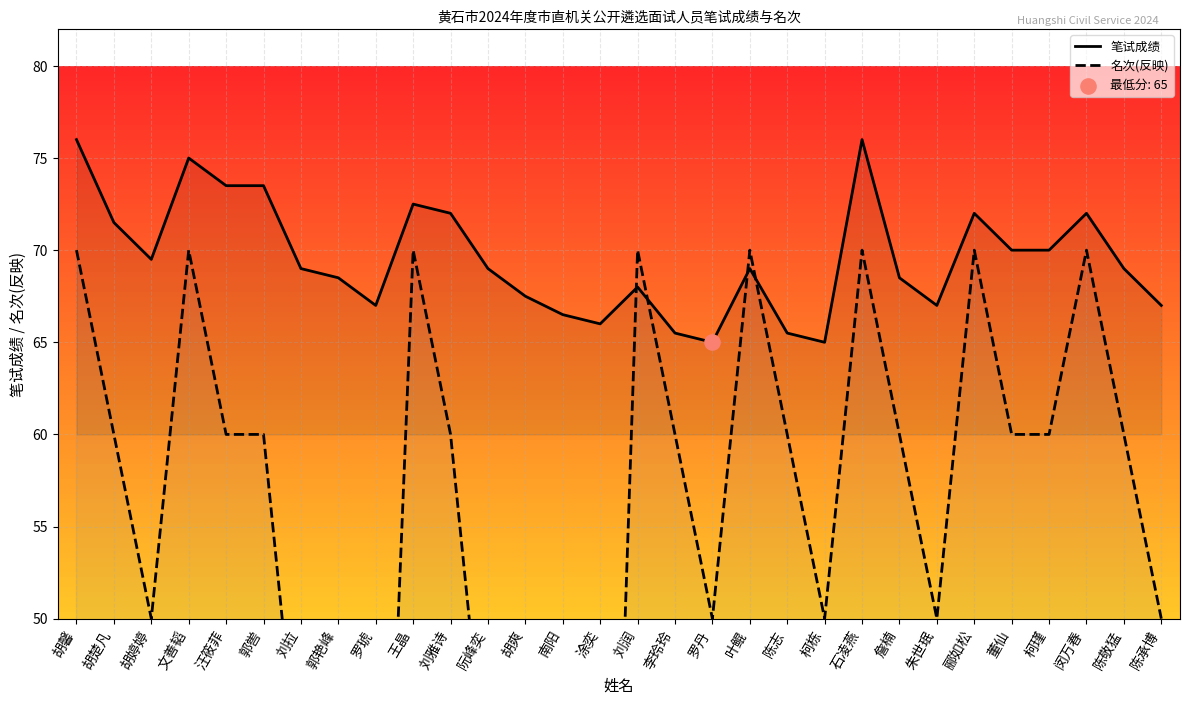

What are all the series names shown in the legend?

笔试成绩, 名次(反映)